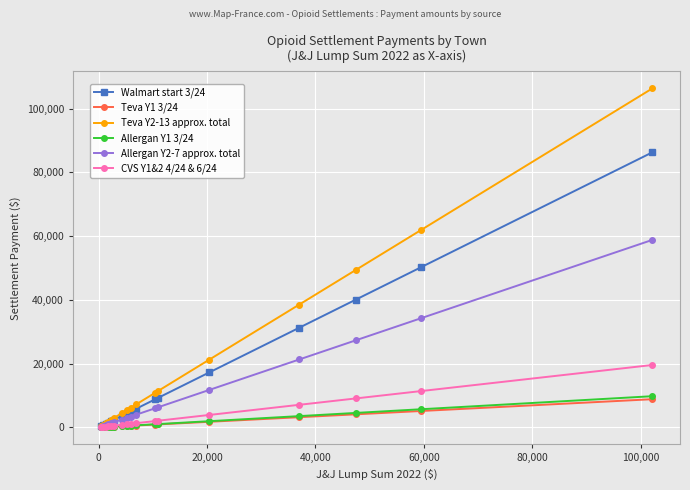

Which series has the largest range (max minus min)?

Teva Y2-13 approx. total